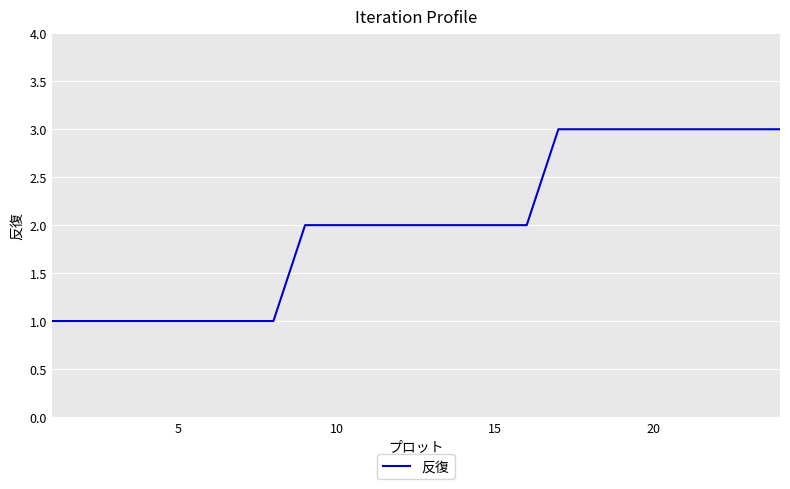

What is the maximum value shown in the chart?

3